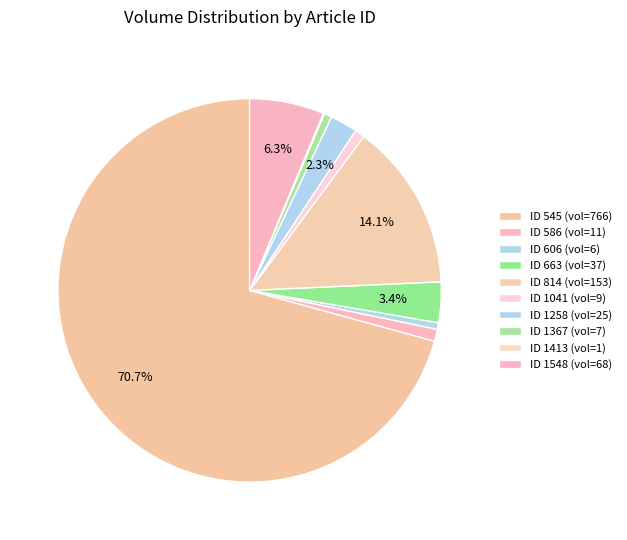

Rank the categories by value from highest to lowest.

545, 814, 1548, 663, 1258, 586, 1041, 1367, 606, 1413